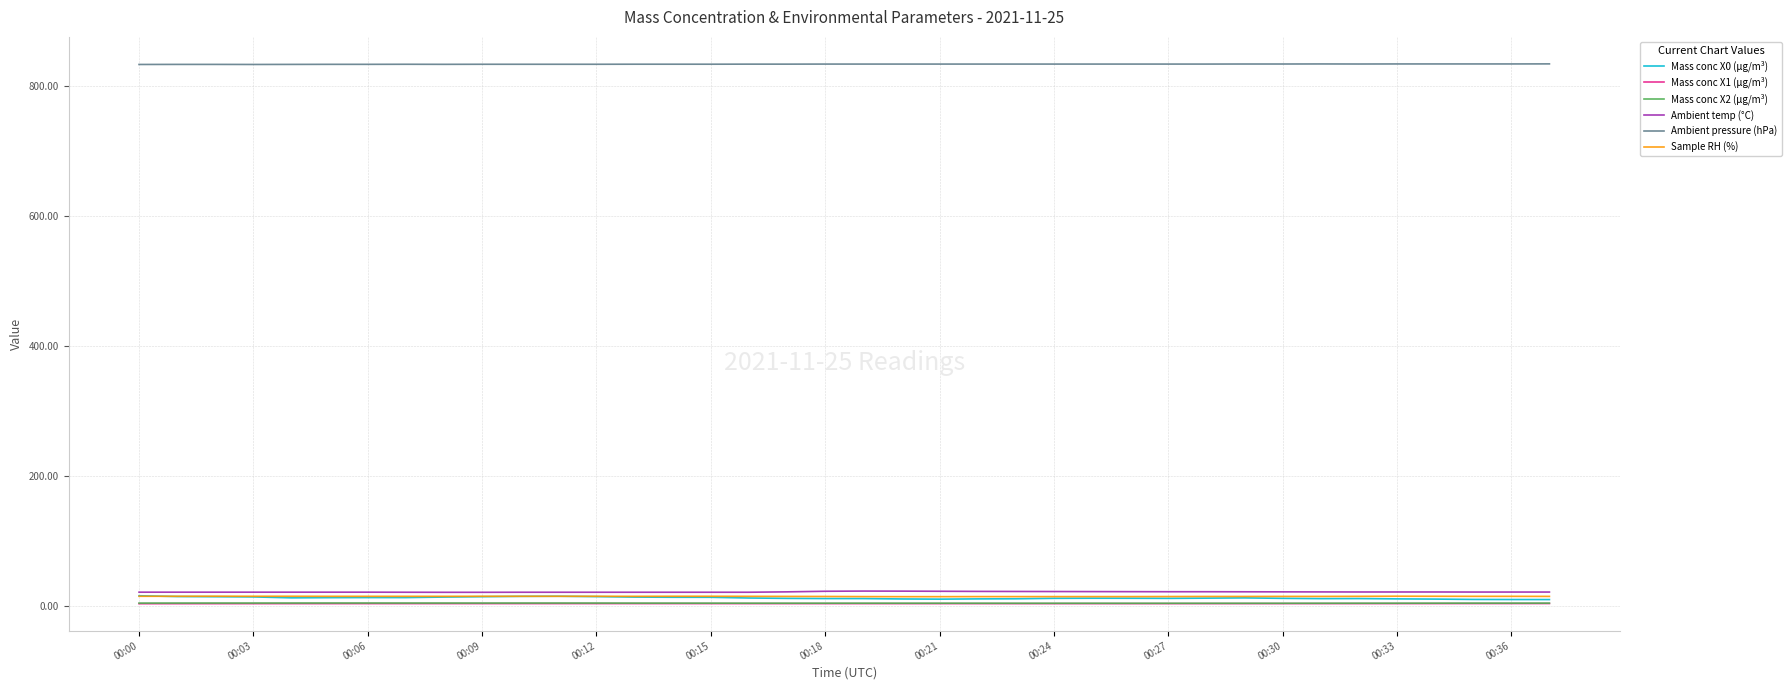

Which series has the largest total across all categories?

Ambient pressure (hPa)